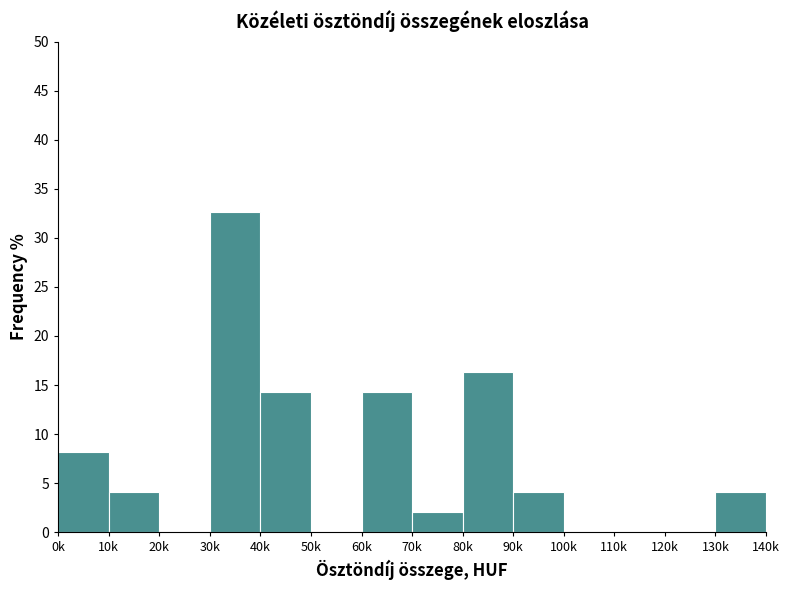

Reading left to right, what are all the values shown in this chart?

0k=8.2	10k=4.1	20k=0.0	30k=32.7	40k=14.3	50k=0.0	60k=14.3	70k=2.0	80k=16.3	90k=4.1	100k=0.0	110k=0.0	120k=0.0	130k=4.1